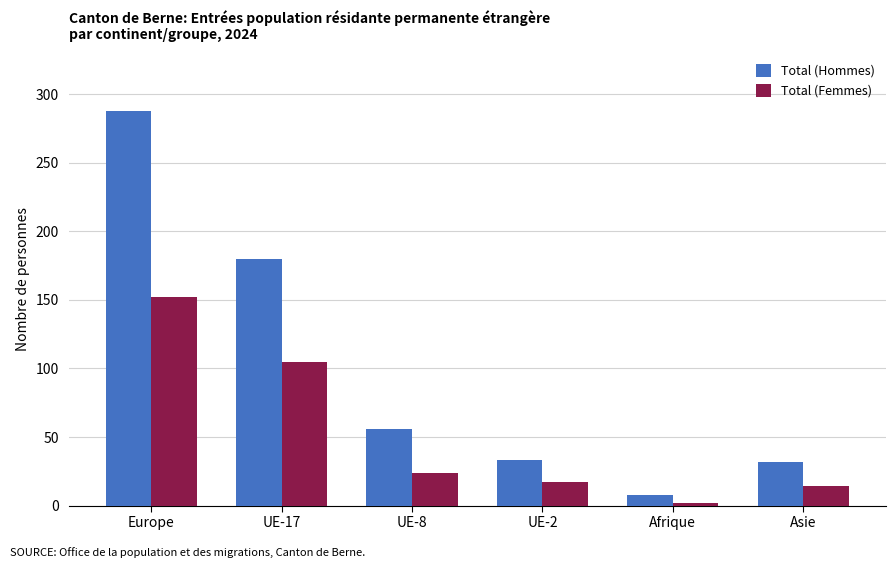

What is the difference between the maximum and minimum values in the Total (Femmes) series?

150